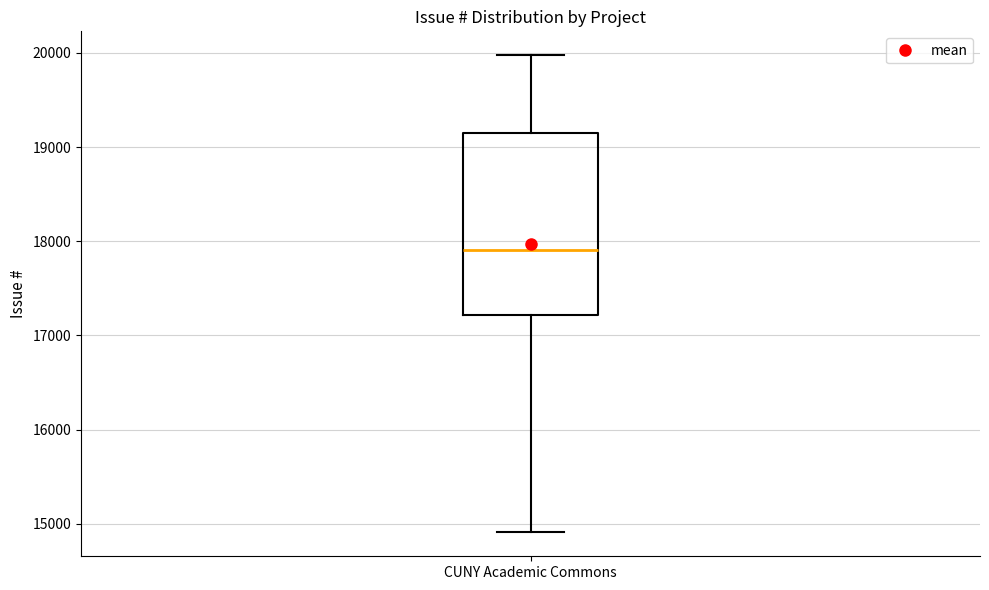

Where is the lower edge of the box for CUNY Academic Commons on the y-axis? The values are not printed on the chart, so give them approximately, as read against the axis.

17200